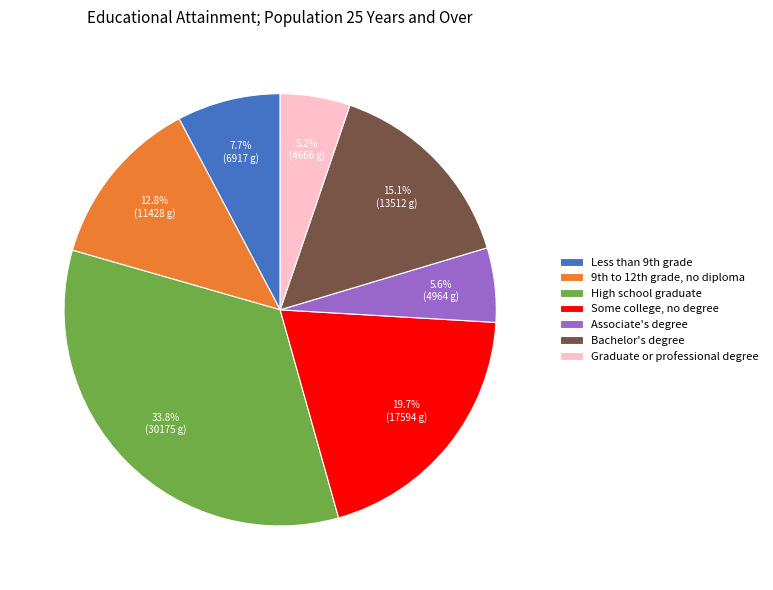

What percentage is the Graduate or professional degree slice, to the nearest percent?

5%